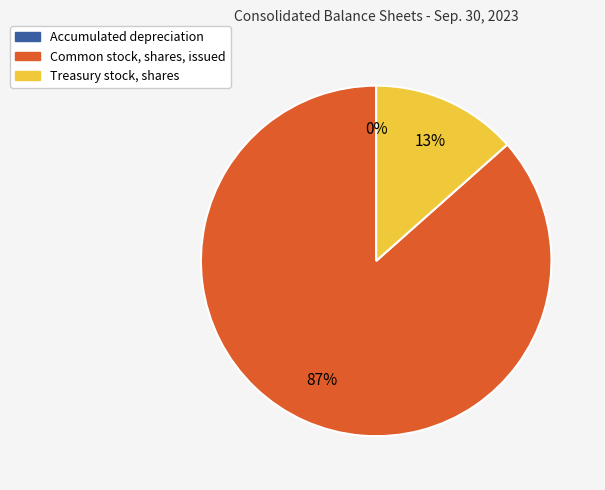

Is the sum of Treasury stock, shares and Common stock, shares, issued greater than half?

Yes